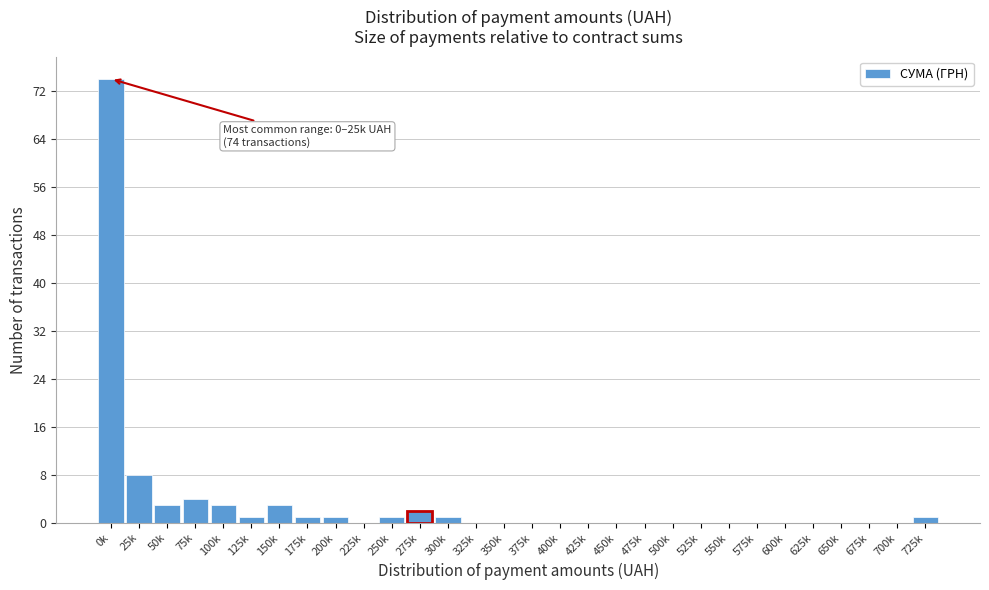

Reading left to right, extract all data points from this chart.

0k=74	25k=8	50k=3	75k=4	100k=3	125k=1	150k=3	175k=1	200k=1	225k=0	250k=1	275k=2	300k=1	325k=0	350k=0	375k=0	400k=0	425k=0	450k=0	475k=0	500k=0	525k=0	550k=0	575k=0	600k=0	625k=0	650k=0	675k=0	700k=0	725k=1